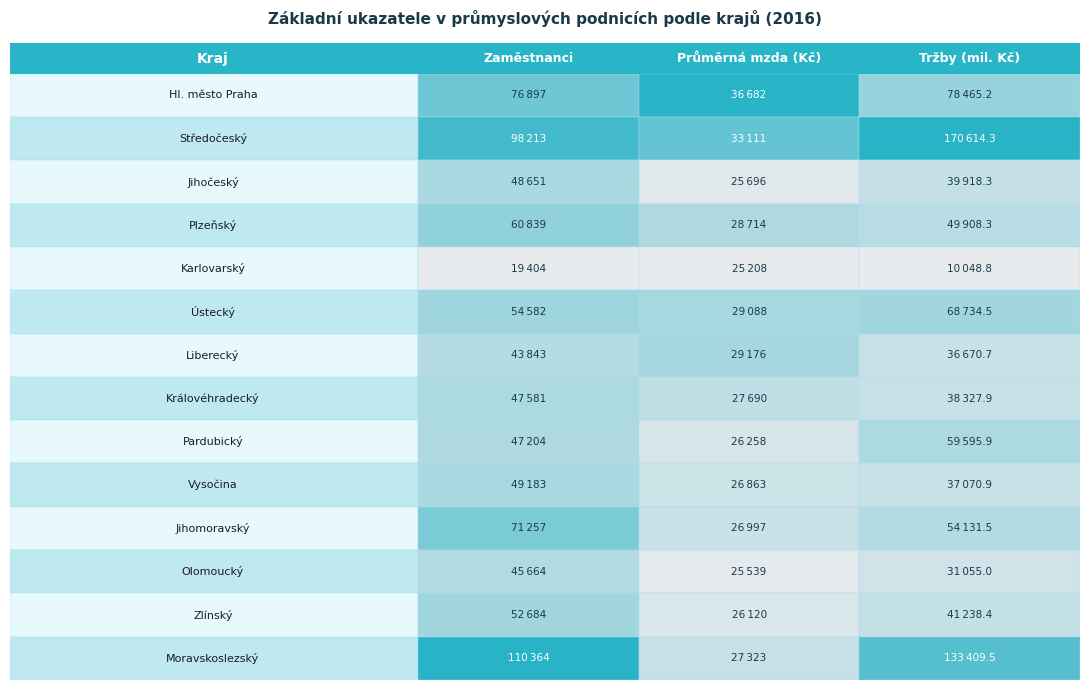

What is the sum of all Liberecký values?

109689.7